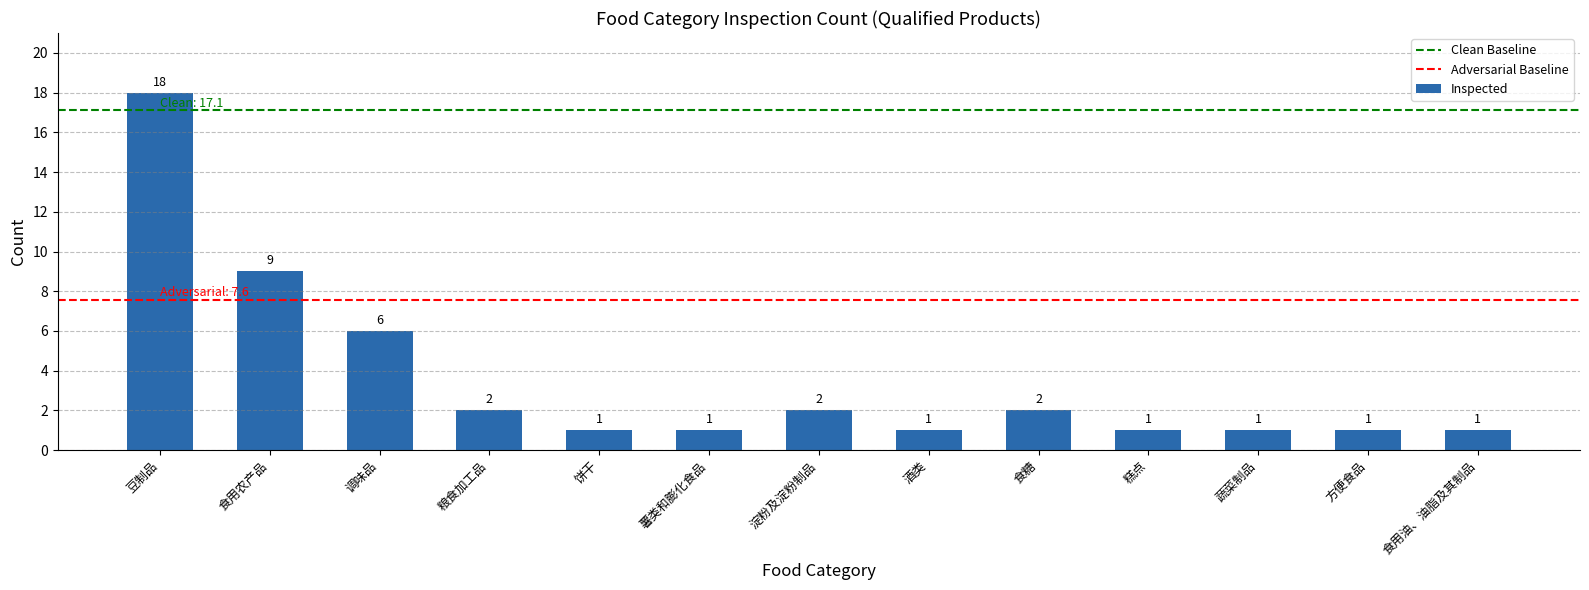

How many data points are above 1?

6